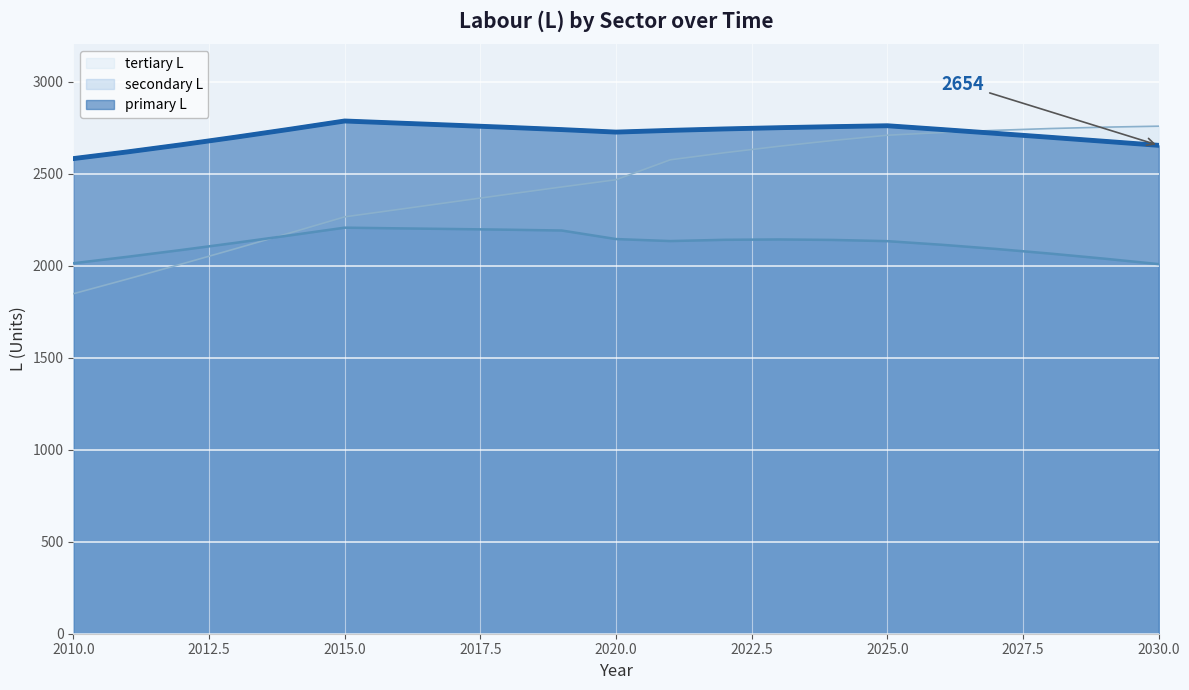

Where does the primary L series first go above 2739?

2014